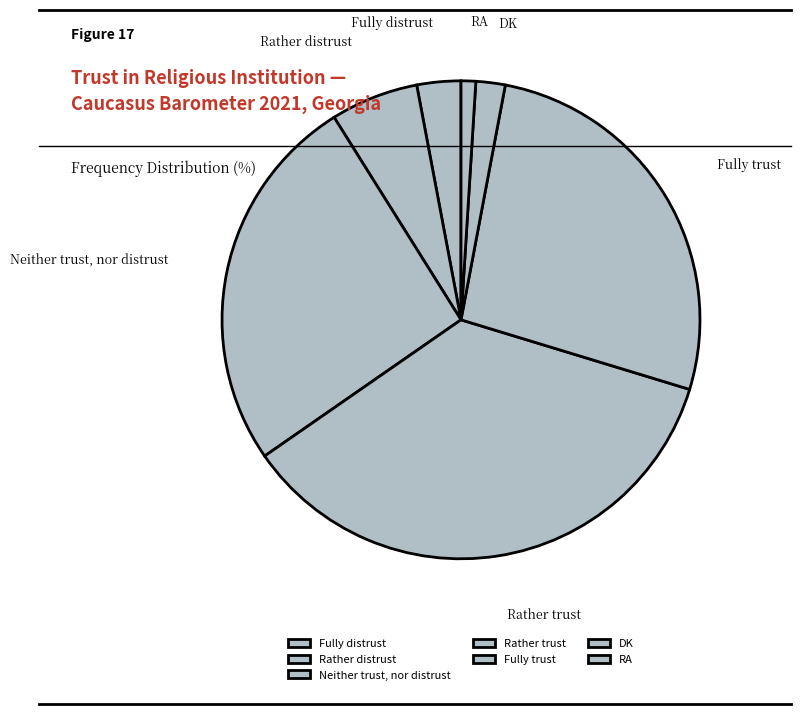

The Neither trust, nor distrust slice represents 26% of the pie. True or false?

True